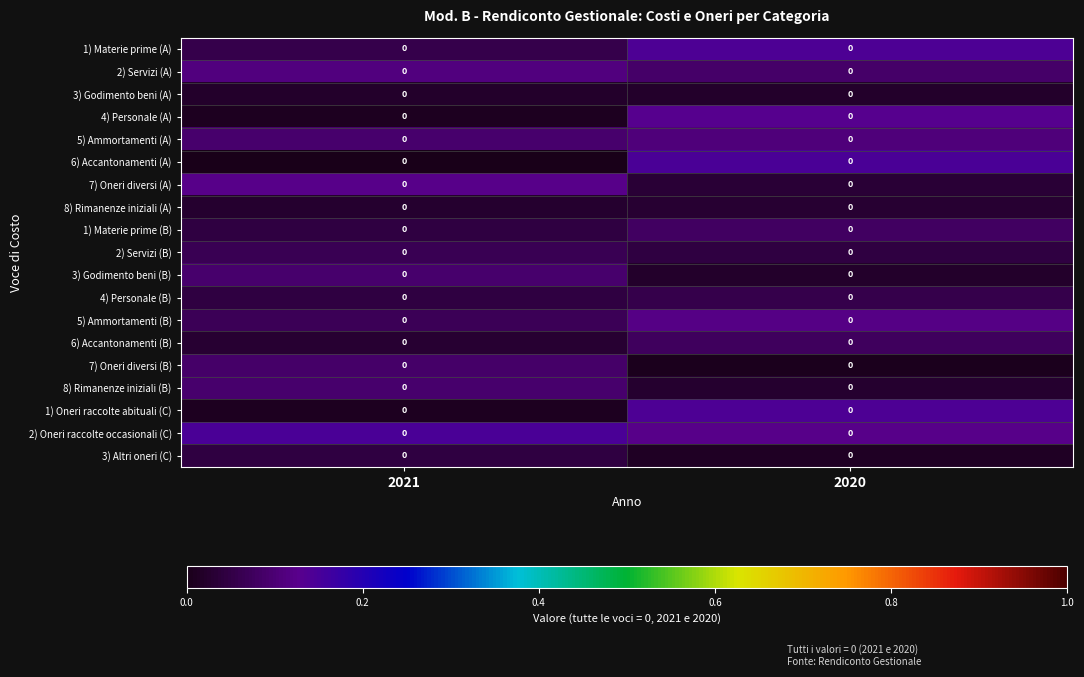

The value of 7) Oneri diversi (A) at 2020 is 0.1. True or false?

False